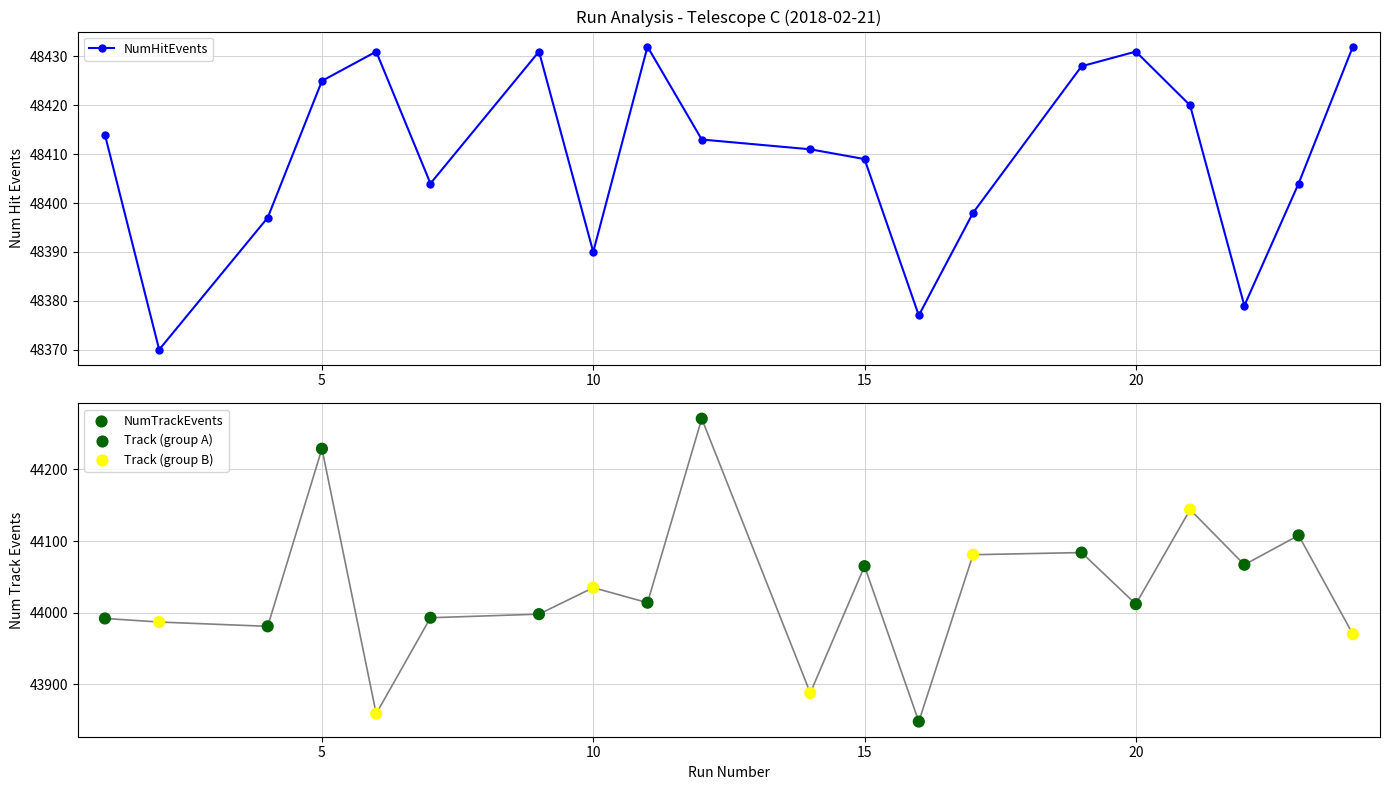

At how many categories does at least one series exceed 45640?

20